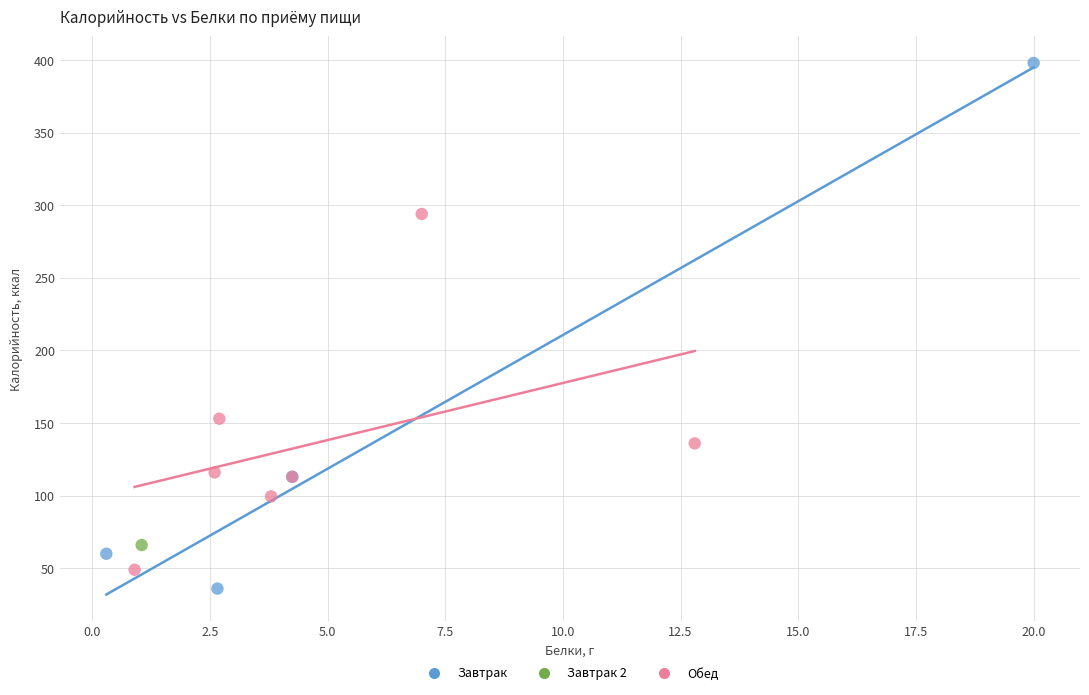

Which series contains the lowest Y value?

Завтрак